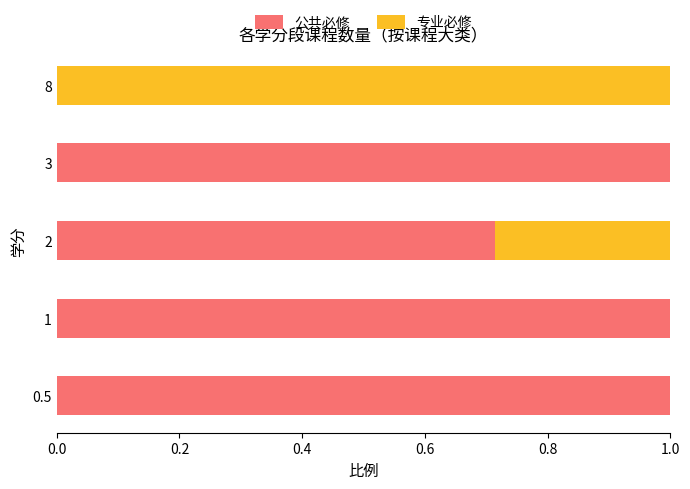

What is the total value across all series at 3?

1.0